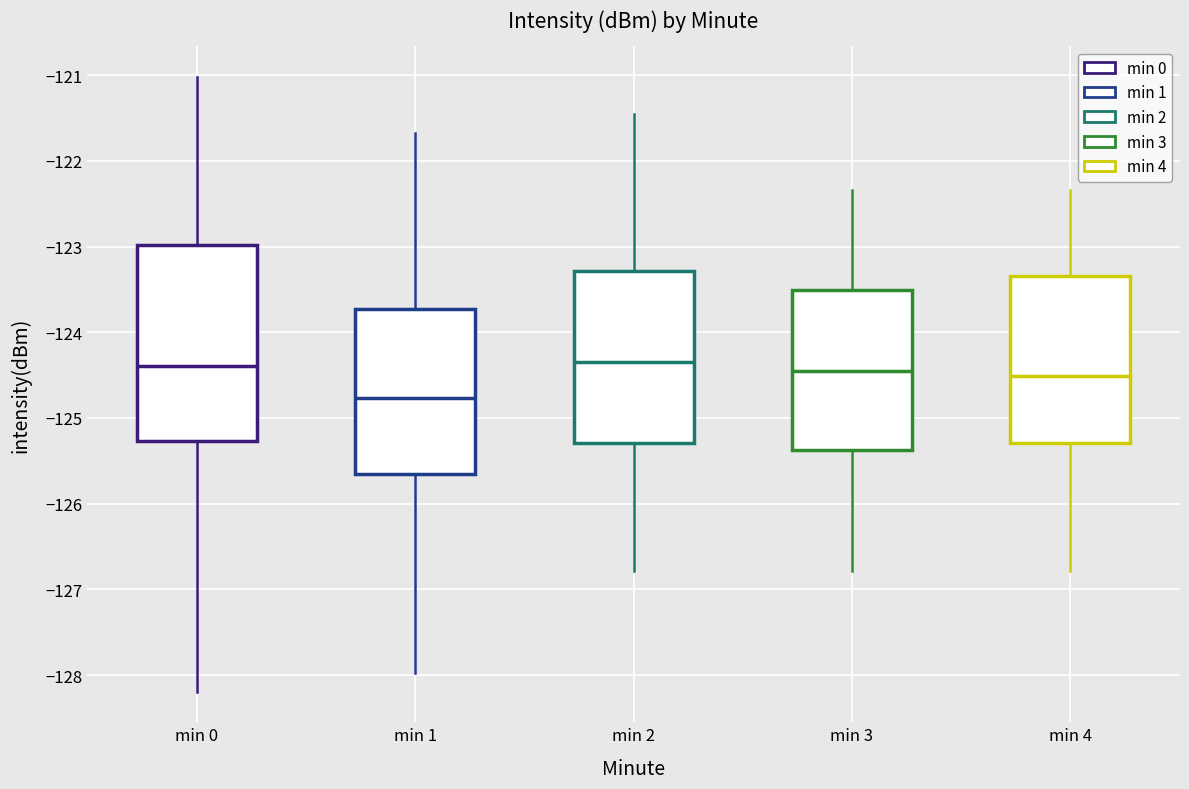

Which box has the lowest median line?

min 1